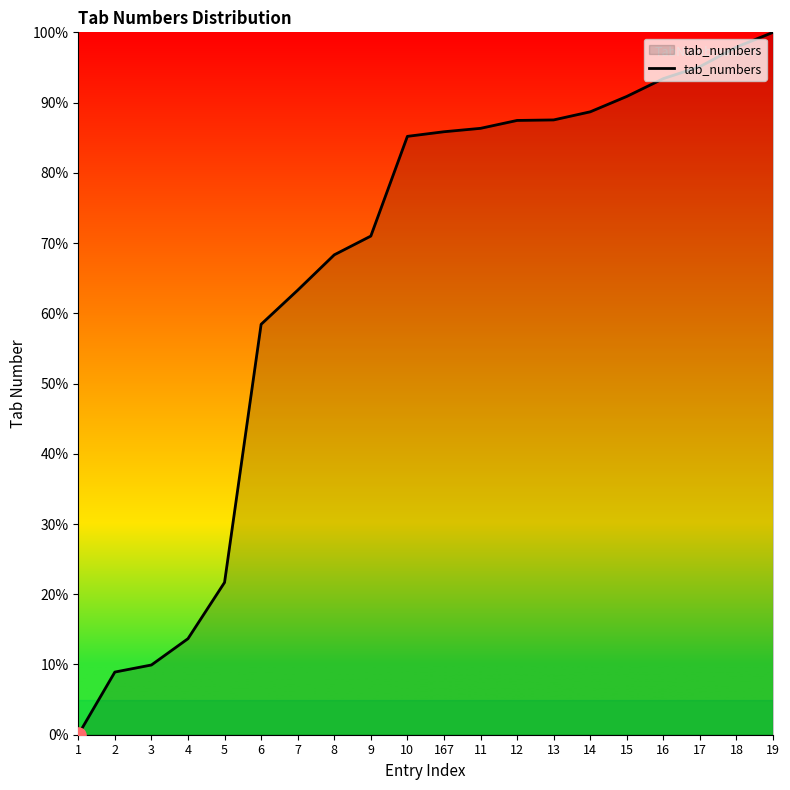

What is the change in value from 6 to 19?

+41.6